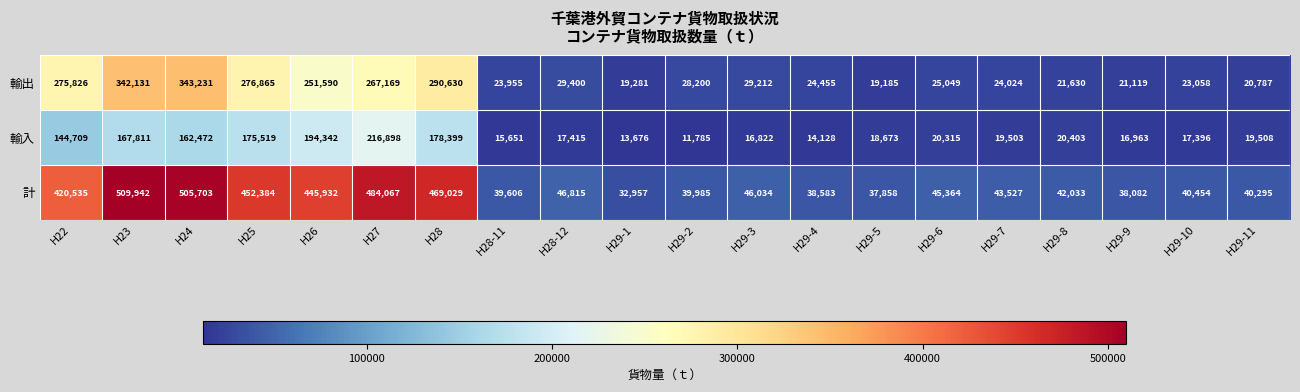

What is the average value of the 計 series?

190959